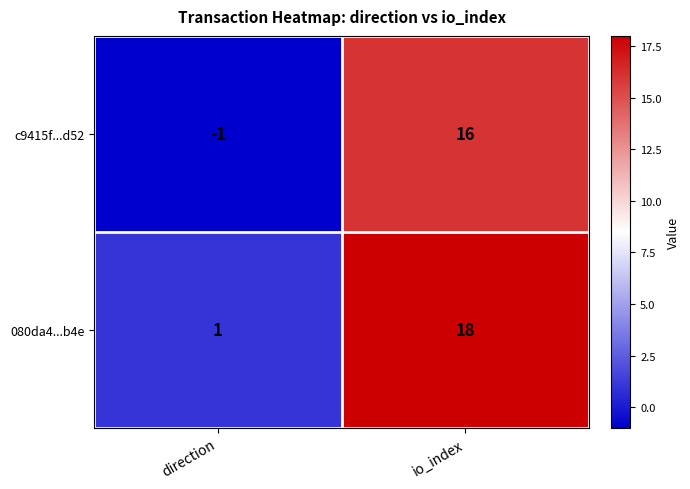

What is the difference between the maximum and minimum values in the 080da4...b4e series?

17